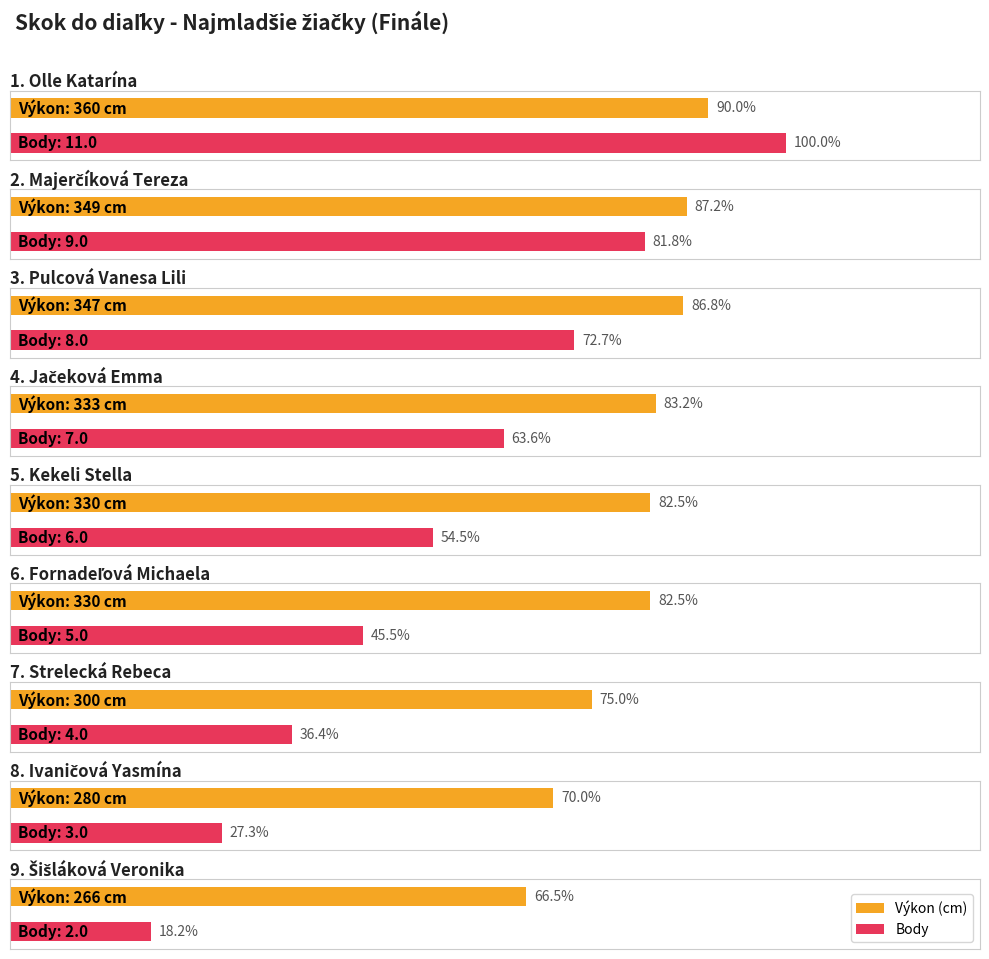

Reading left to right, extract all data points from this chart.

Výkon: Olle Katarína=360	Majerčíková Tereza=349	Pulcová Vanesa Lili=347	Jačeková Emma=333	Kekeli Stella=330	Fornadeľová Michaela=330	Strelecká Rebeca=300	Ivaničová Yasmína=280	Šišláková Veronika=266
Body: Olle Katarína=11	Majerčíková Tereza=9	Pulcová Vanesa Lili=8	Jačeková Emma=7	Kekeli Stella=6	Fornadeľová Michaela=5	Strelecká Rebeca=4	Ivaničová Yasmína=3	Šišláková Veronika=2